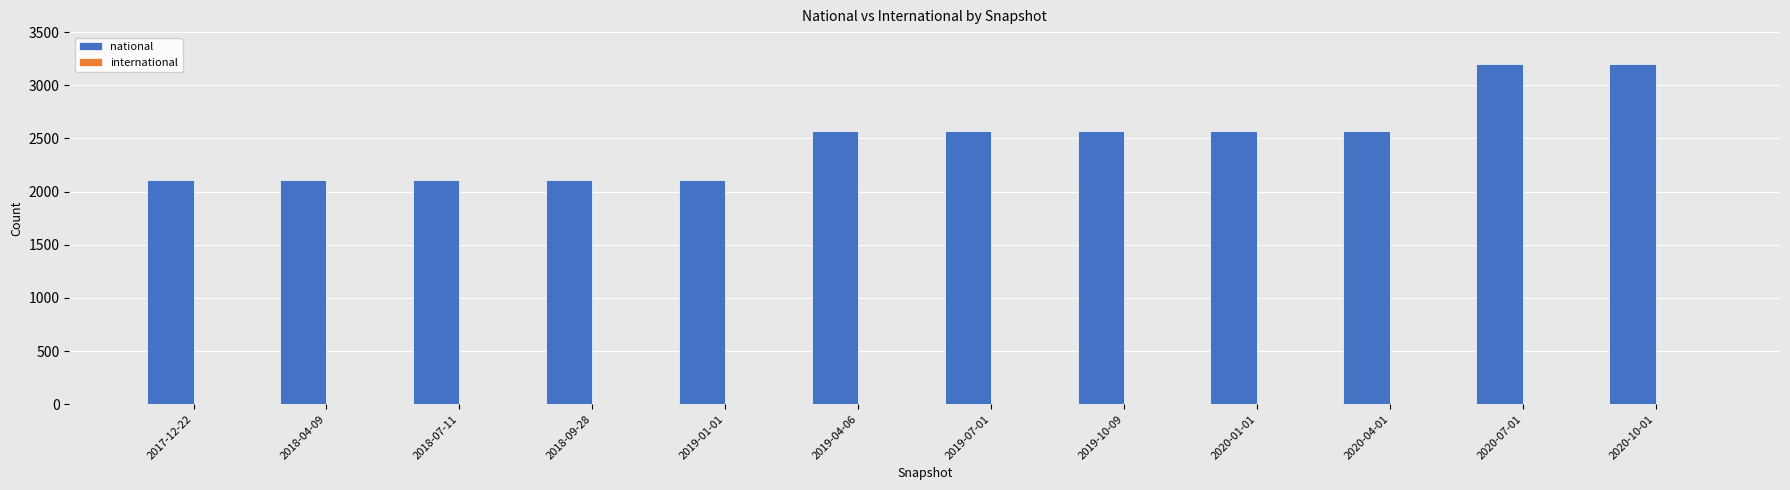

Approximately how many times larger is the value at 2017-12-22 compared to 2020-10-01?

0.7